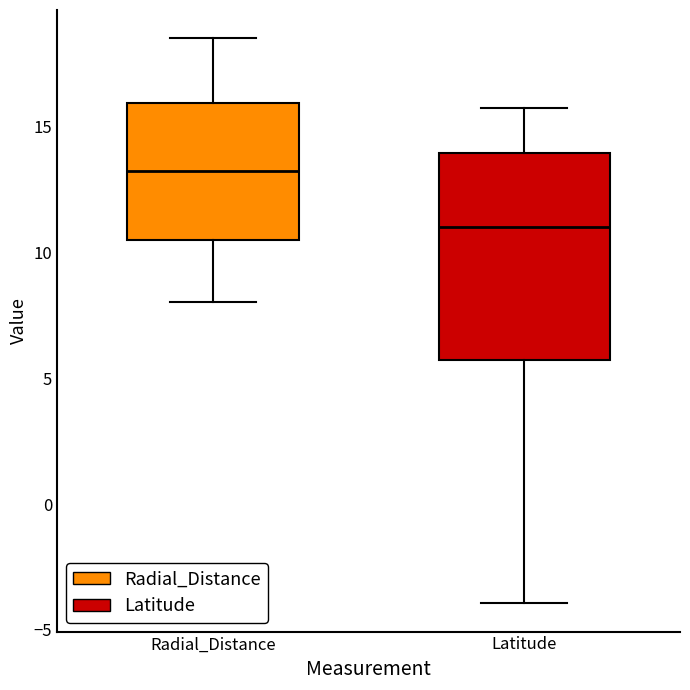

Where does the median line of the box for Latitude sit on the y-axis? The values are not printed on the chart, so give them approximately, as read against the axis.

11.0